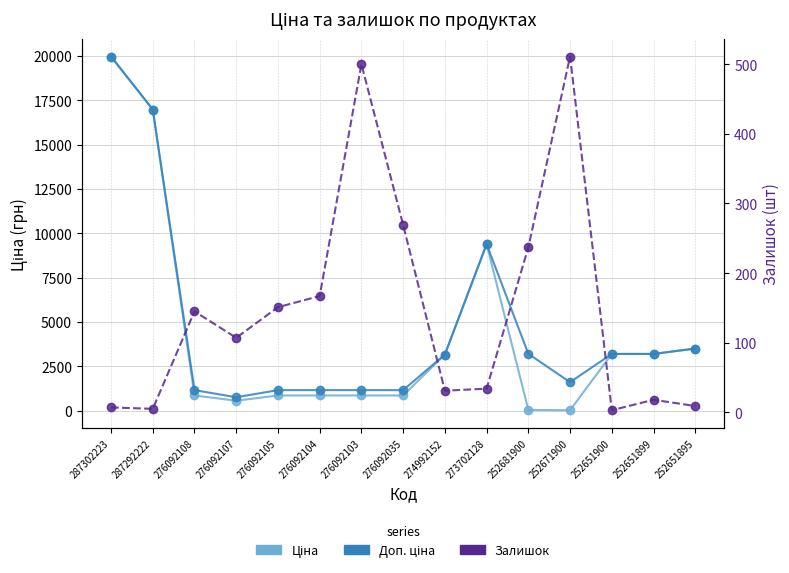

The Ціна series shows 245.9 at 276092105. True or false?

False